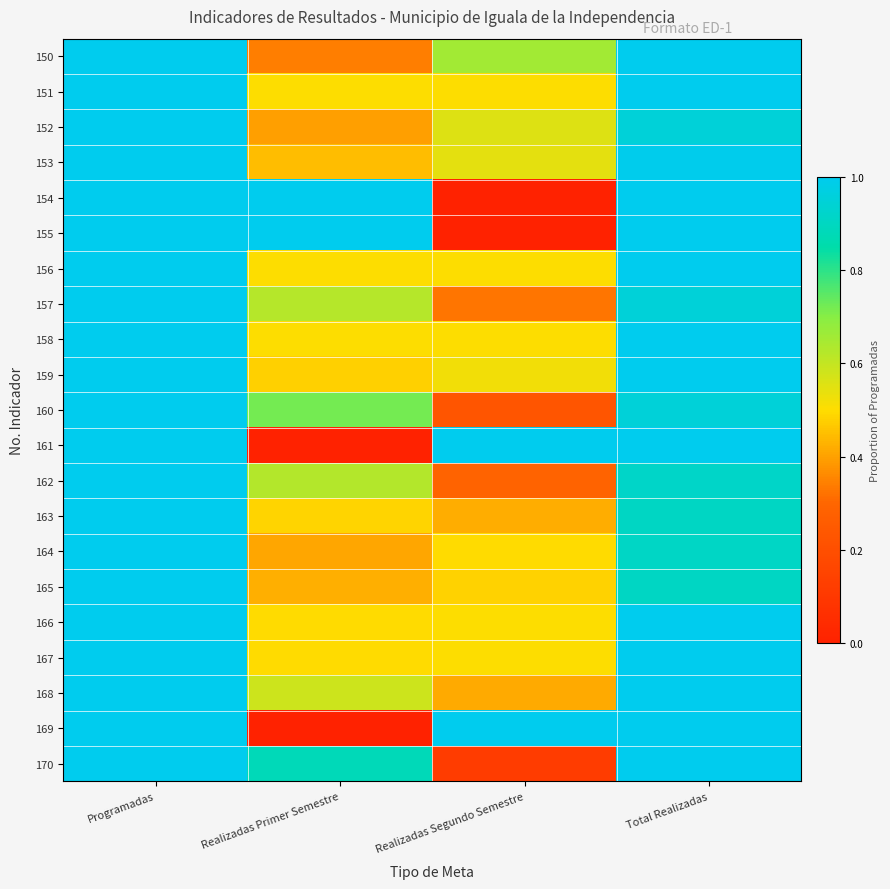

Rank the series at Total Realizadas from highest to lowest value.

151, 154, 155, 156, 158, 159, 161, 166, 167, 168, 169, 170, 150, 153, 152, 160, 157, 162, 164, 165, 163